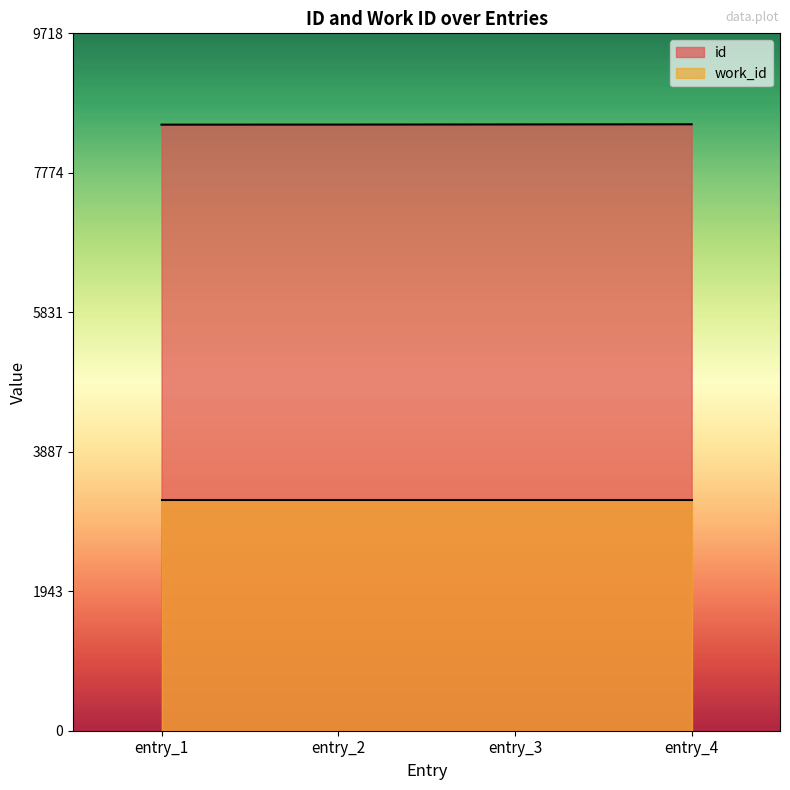

What is the sum of the id values at entry_2 and entry_3?

16896